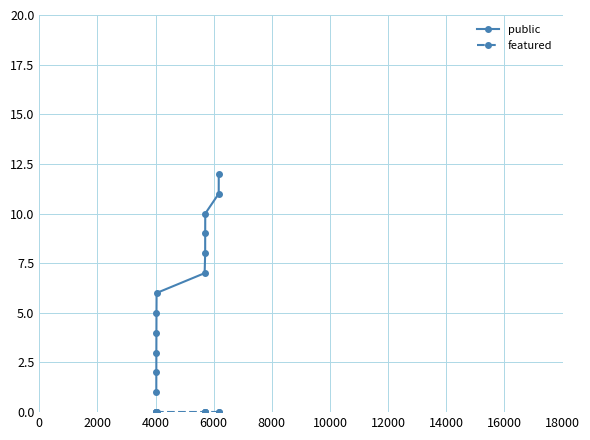

What is the sum of all public values?

78